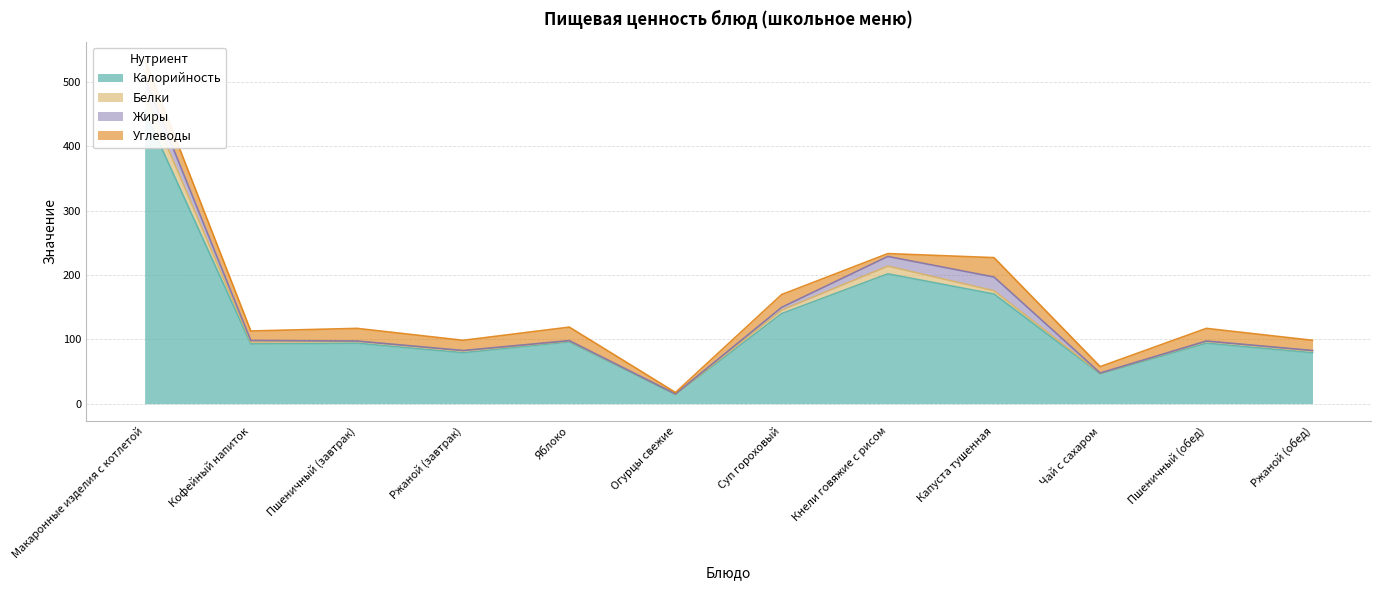

In Белки, how many points are lower than both neighbors (excluding endpoints)?

4